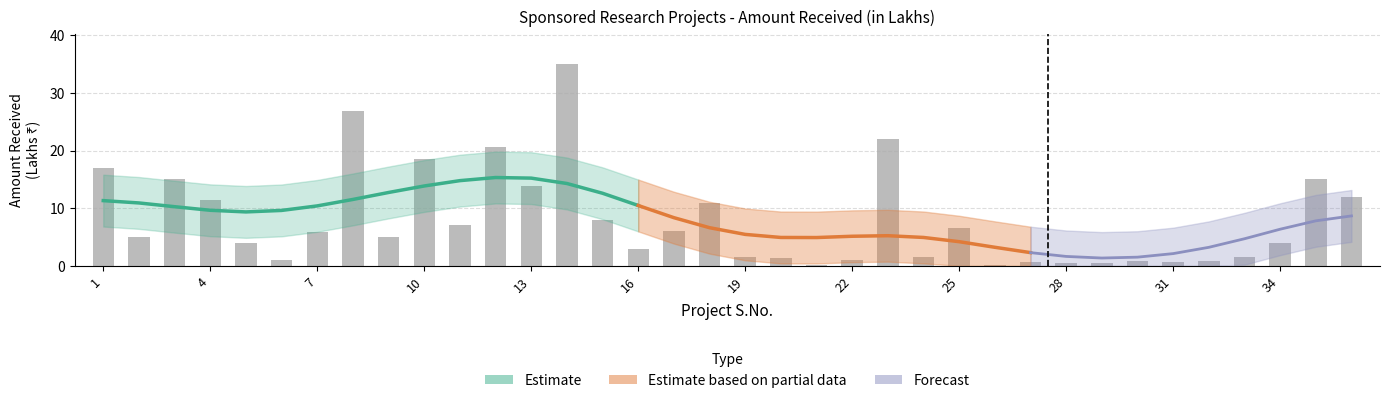

Does the chart contain stacked bars?

No